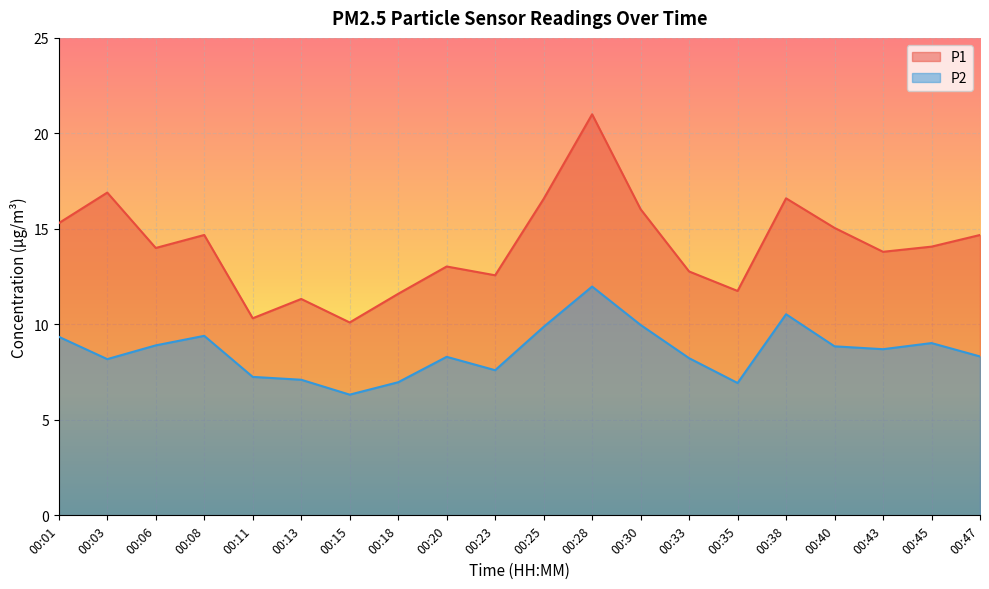

At which category is the sum across all series the highest?

00:28